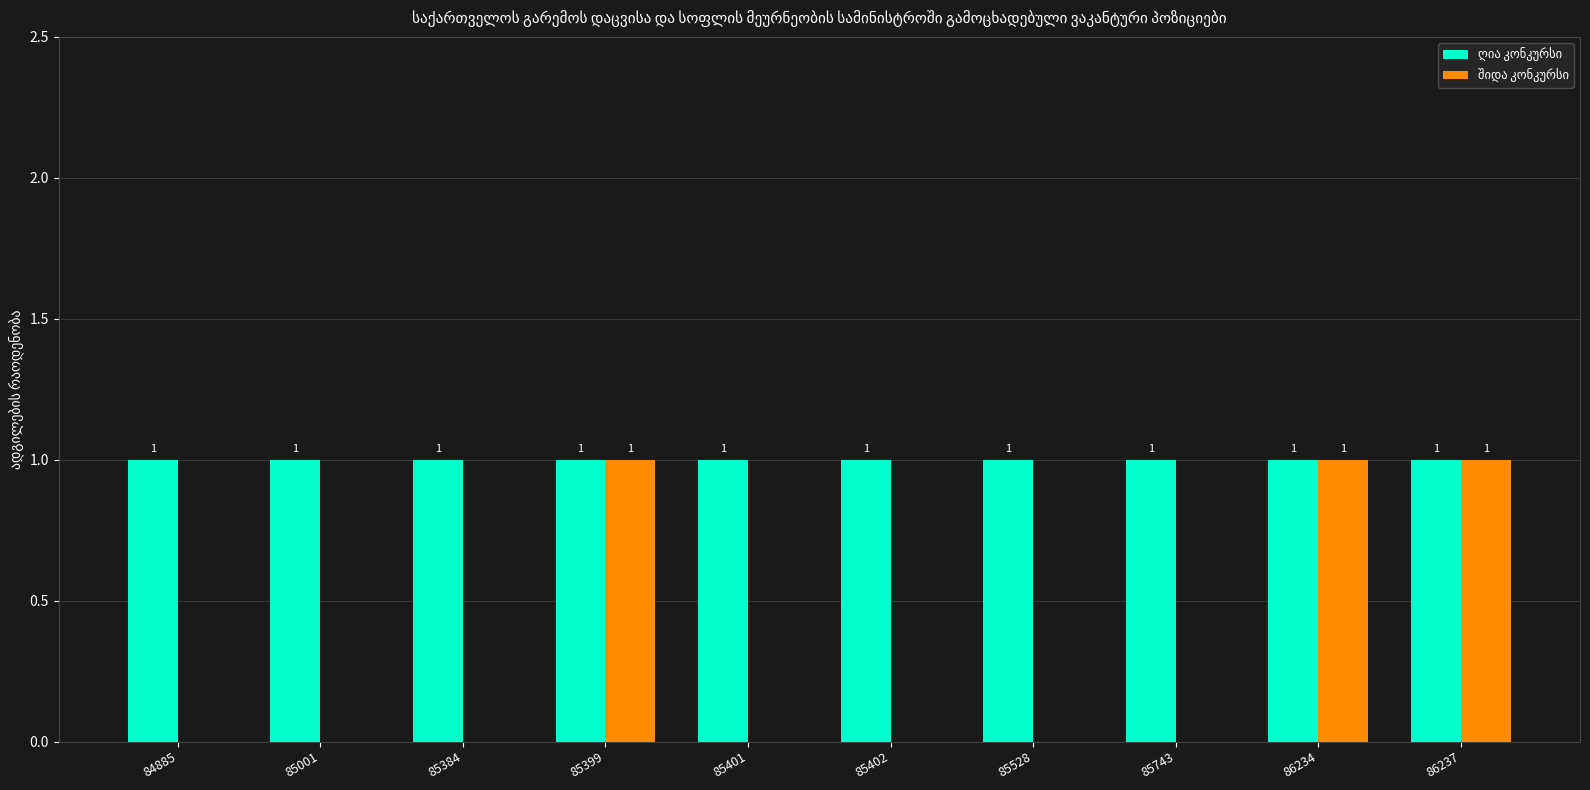

Is the value of შიდა კონკურსი at 86237 greater than the value of ღია კონკურსი at 85384?

No